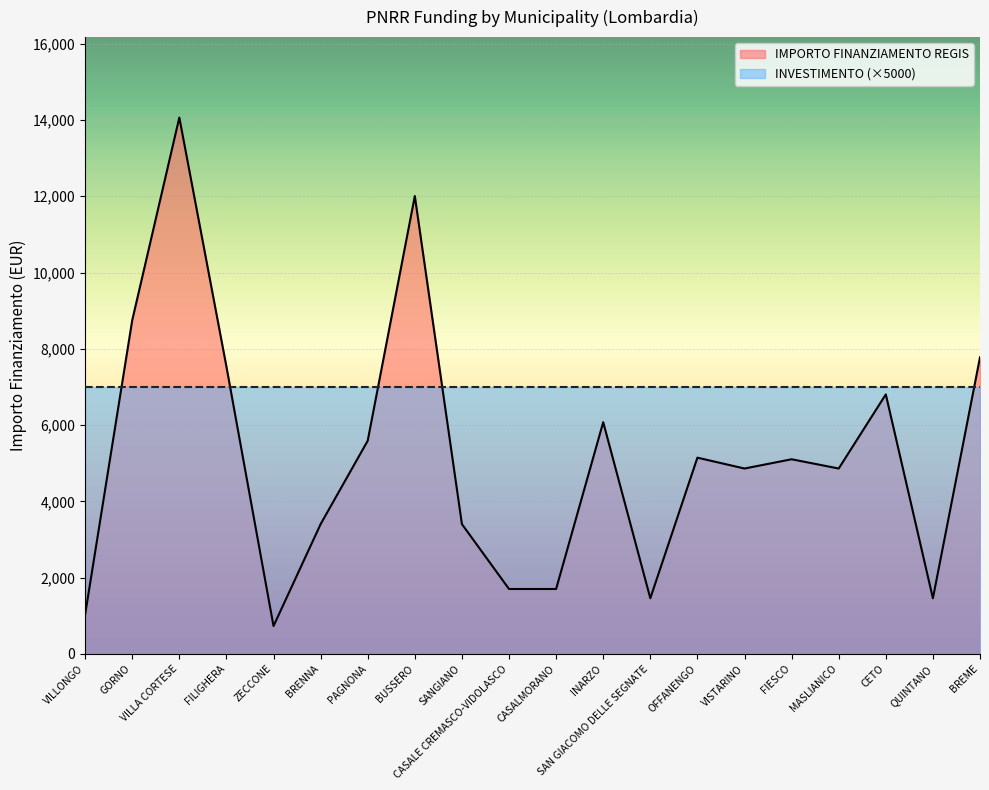

The value at CETO is 6804. True or false?

True